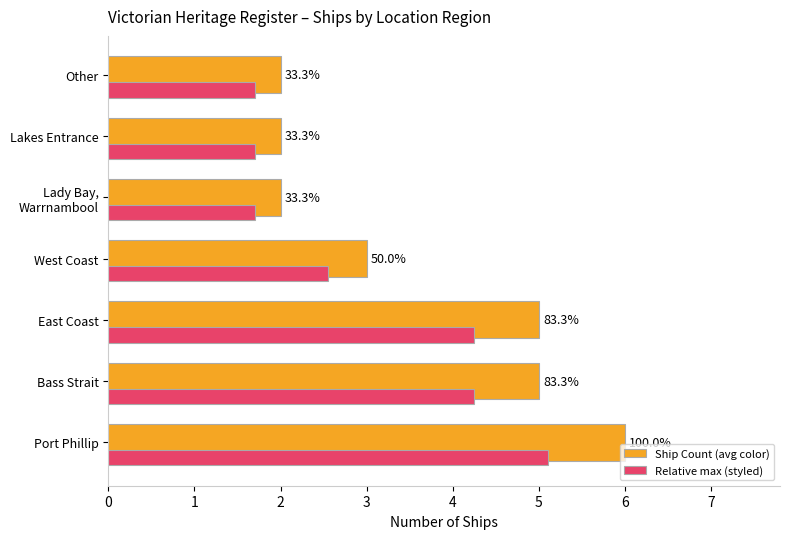

What is the lowest value of the Ship Count (avg color) series?

2.0